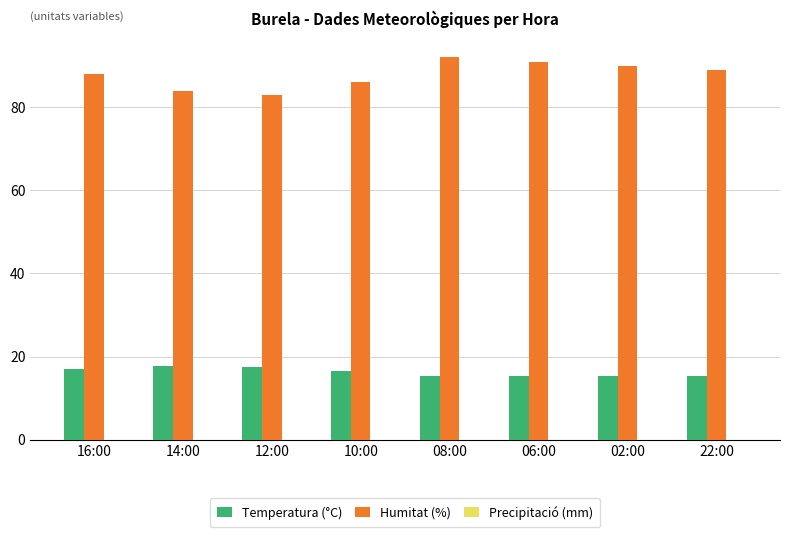

What position from the left is 14:00?

2